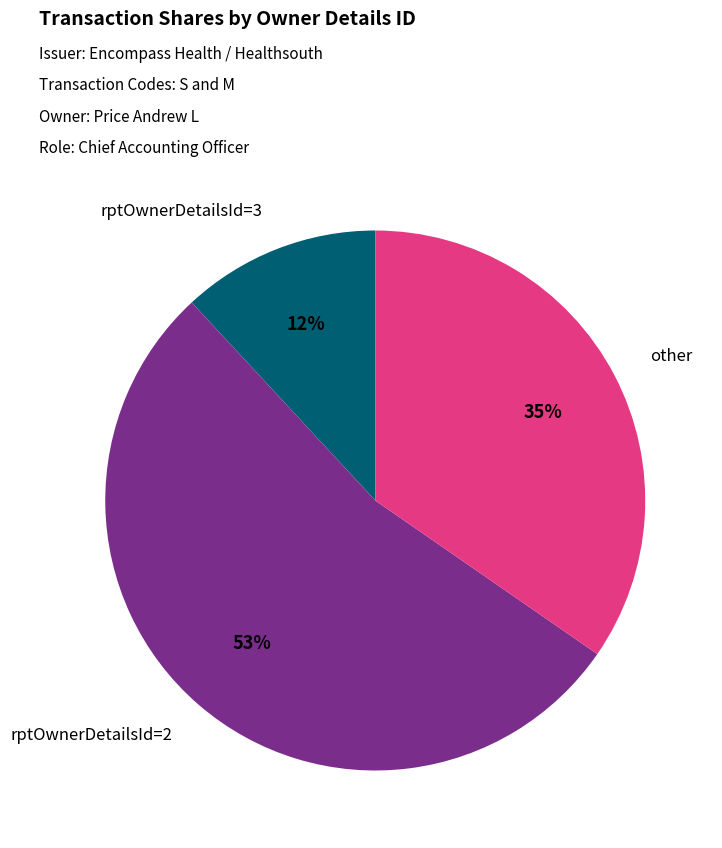

To the nearest percent, what is the average slice percentage?

33%